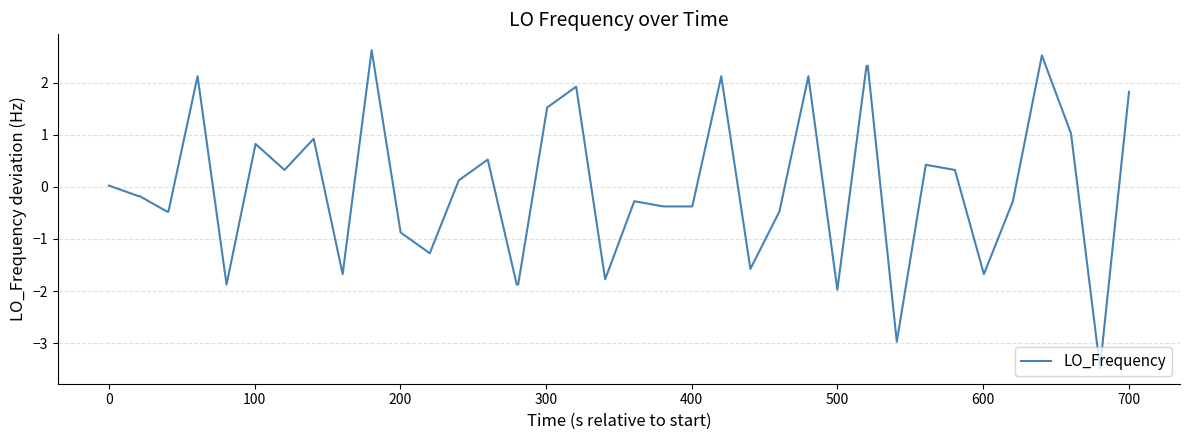

What is the greatest value displayed?

2.6